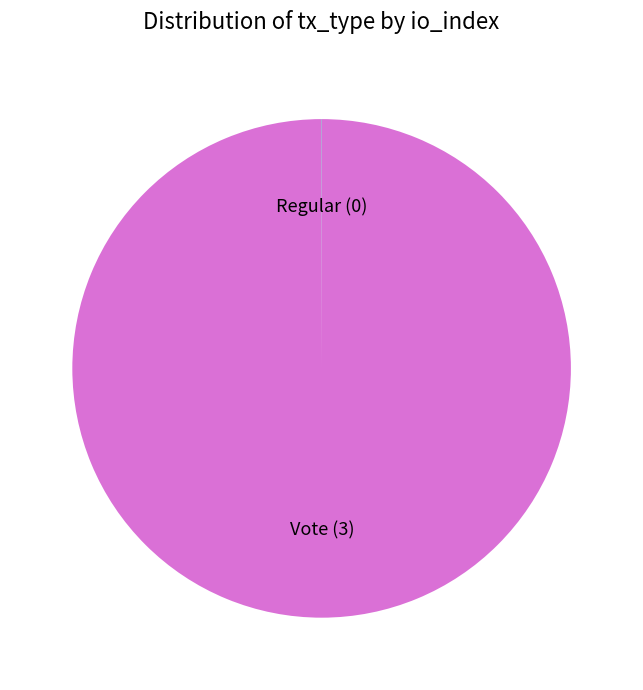

Is it true that Vote (3) is 100% of the pie?

True